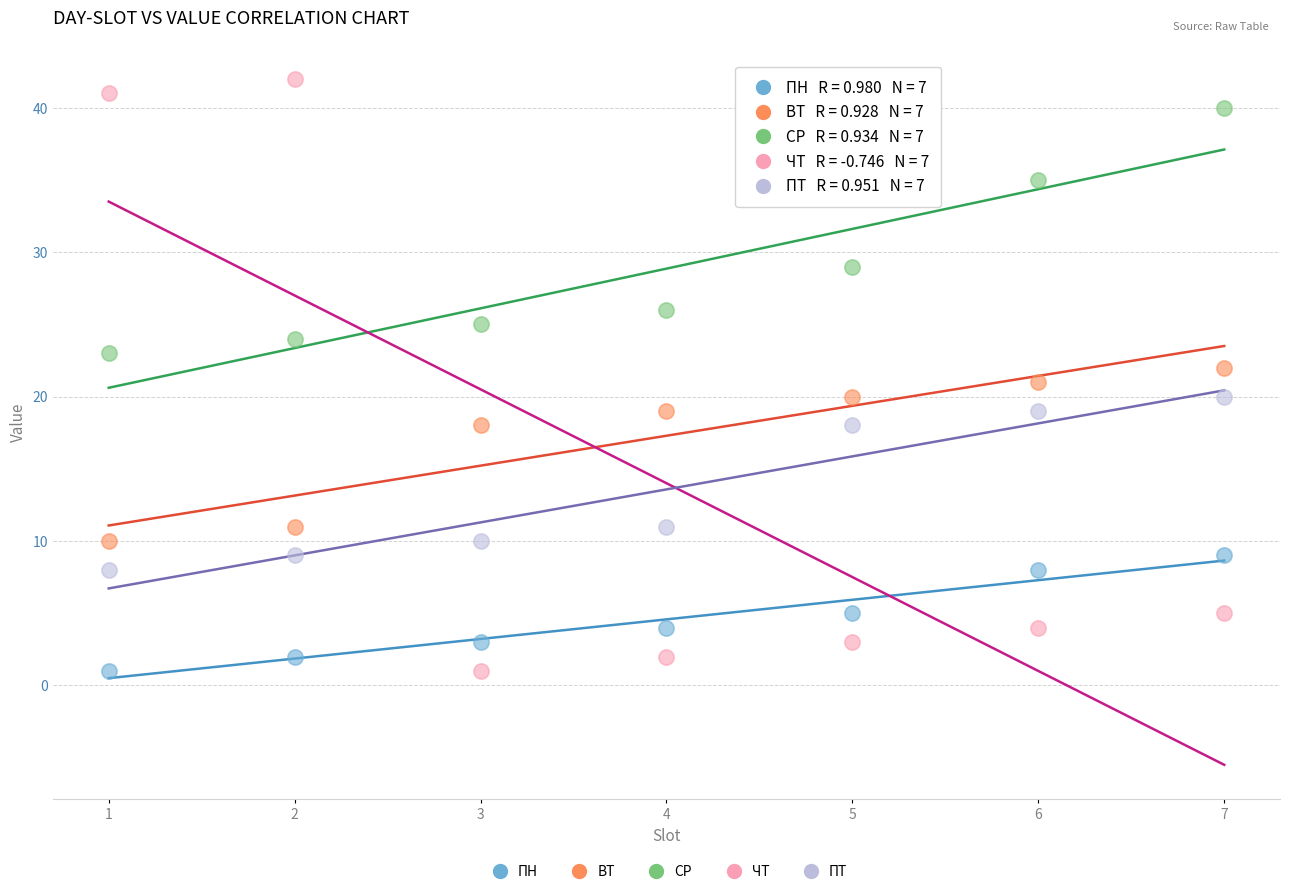

Which series has the largest Y range (max minus min)?

ЧТ